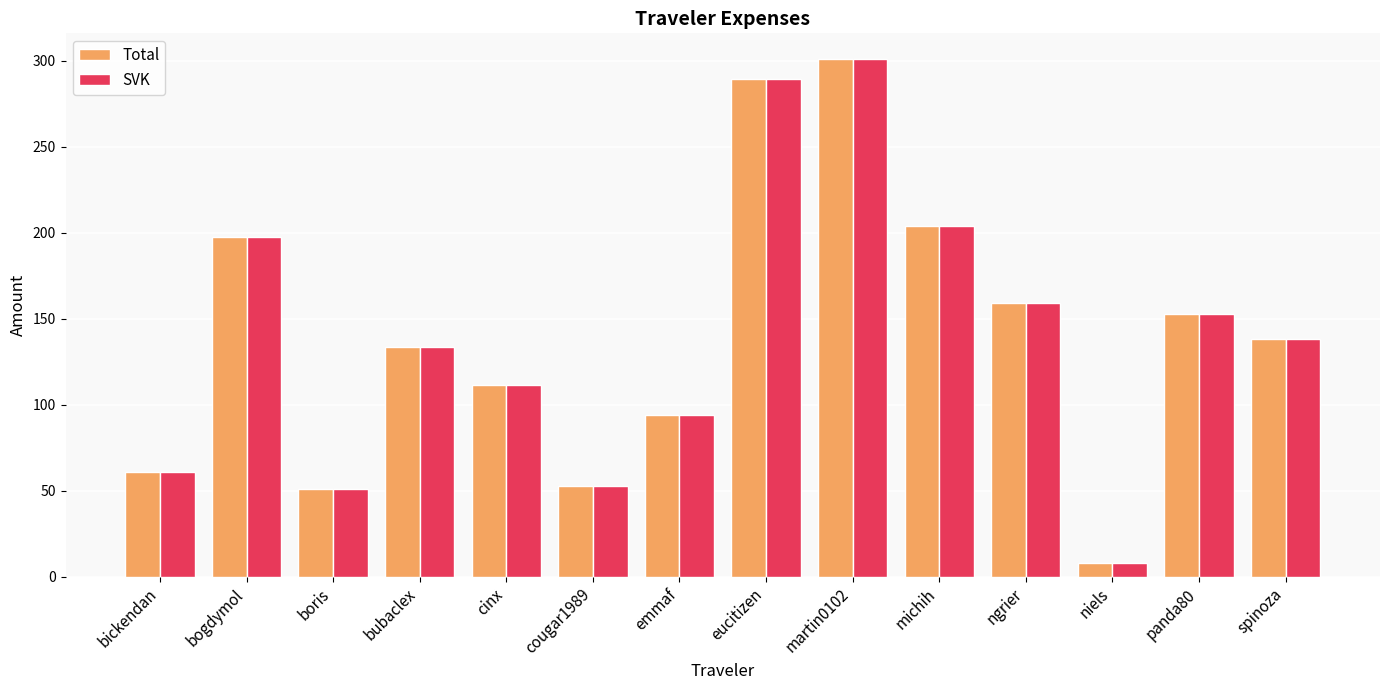

What is the difference between the second highest and second lowest values in the Total series?

238.2